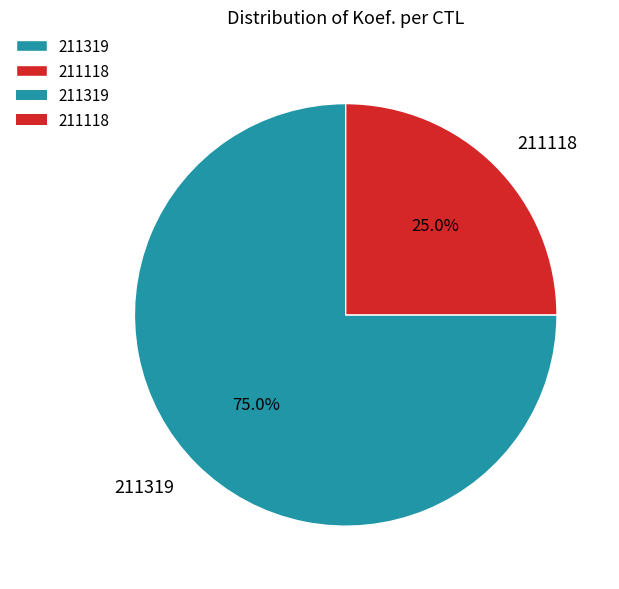

Which slice is the smallest?

211118